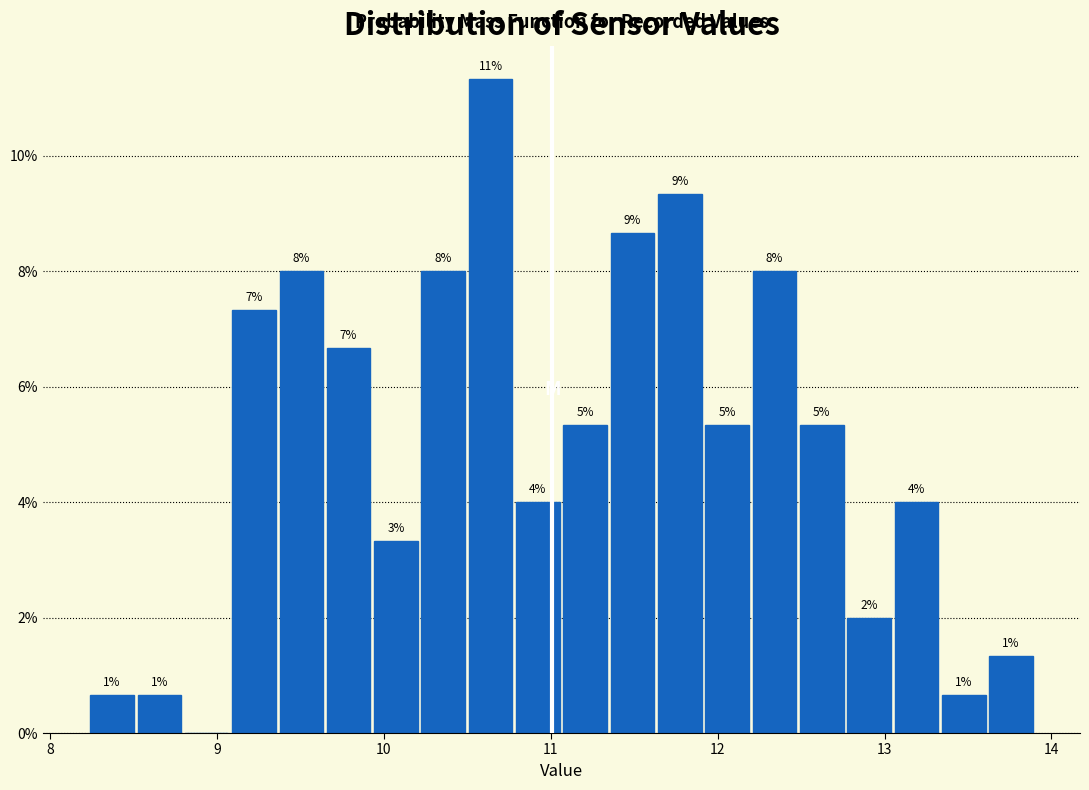

Around what value on the x-axis is the tallest bar? Give the approximate position of its centre, as read against the axis.

10.6